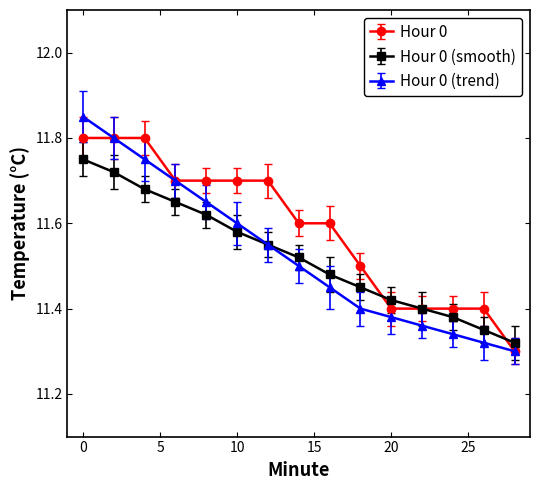

Rank the series by their maximum value, from highest to lowest.

Hour 0 (trend), Hour 0, Hour 0 (smooth)